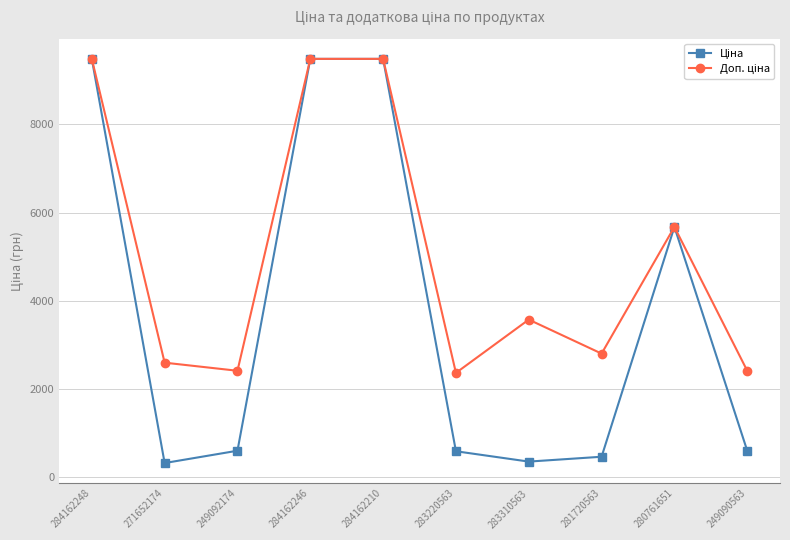

What is the difference between the highest and lowest values at 249092174?

1811.1